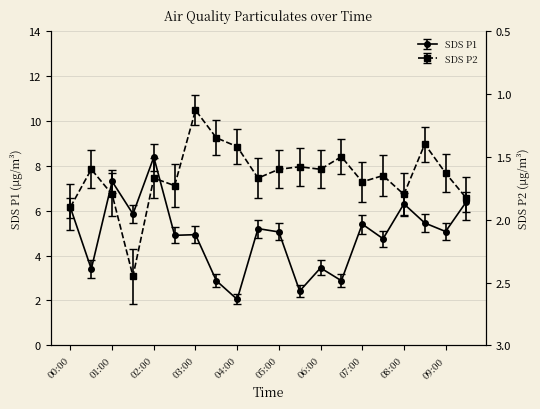

At which label is SDS_P1 closest to 5?

05:00